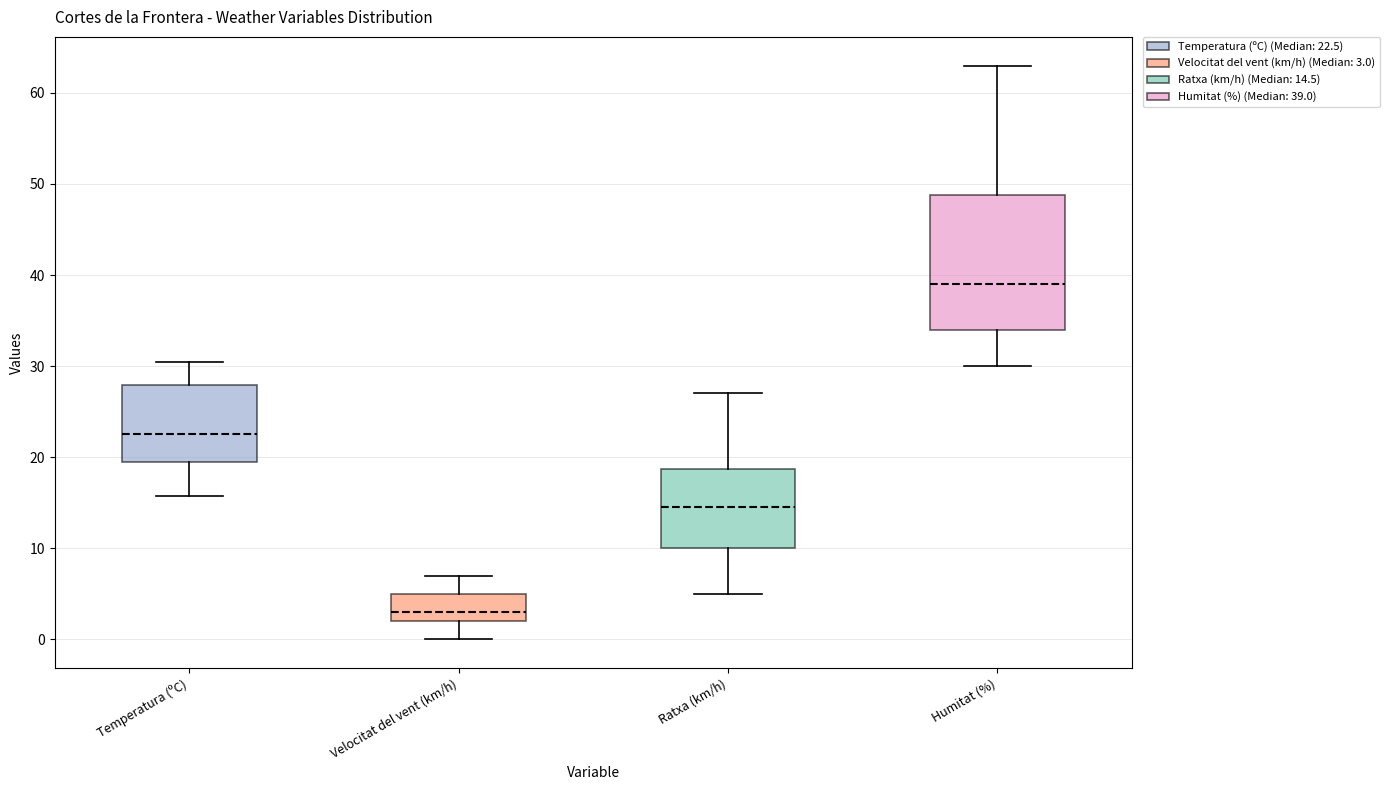

Which box is the tallest, from its lower edge to its upper edge?

Humitat (%)